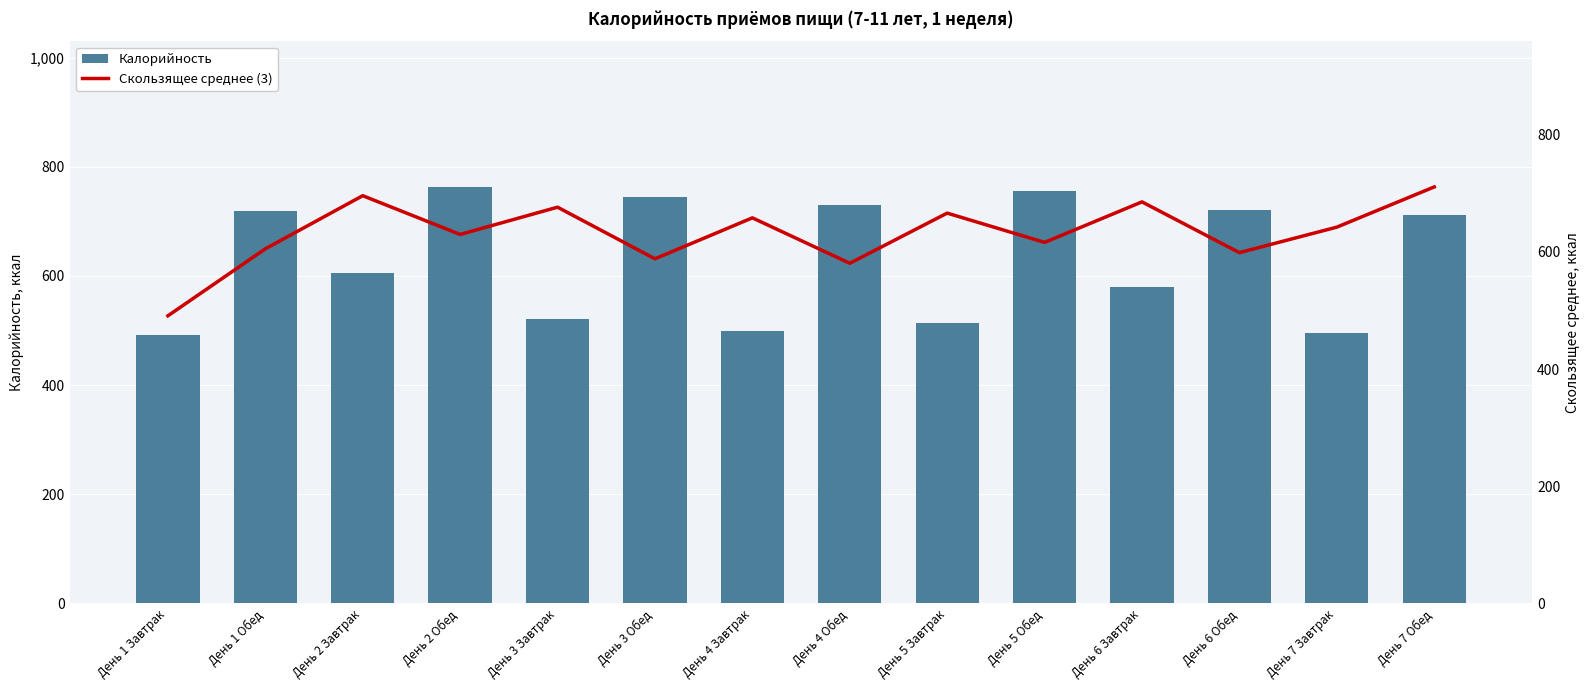

What is the sum of the Калорийность values at День 6 Обед and День 2 Обед?

1483.1